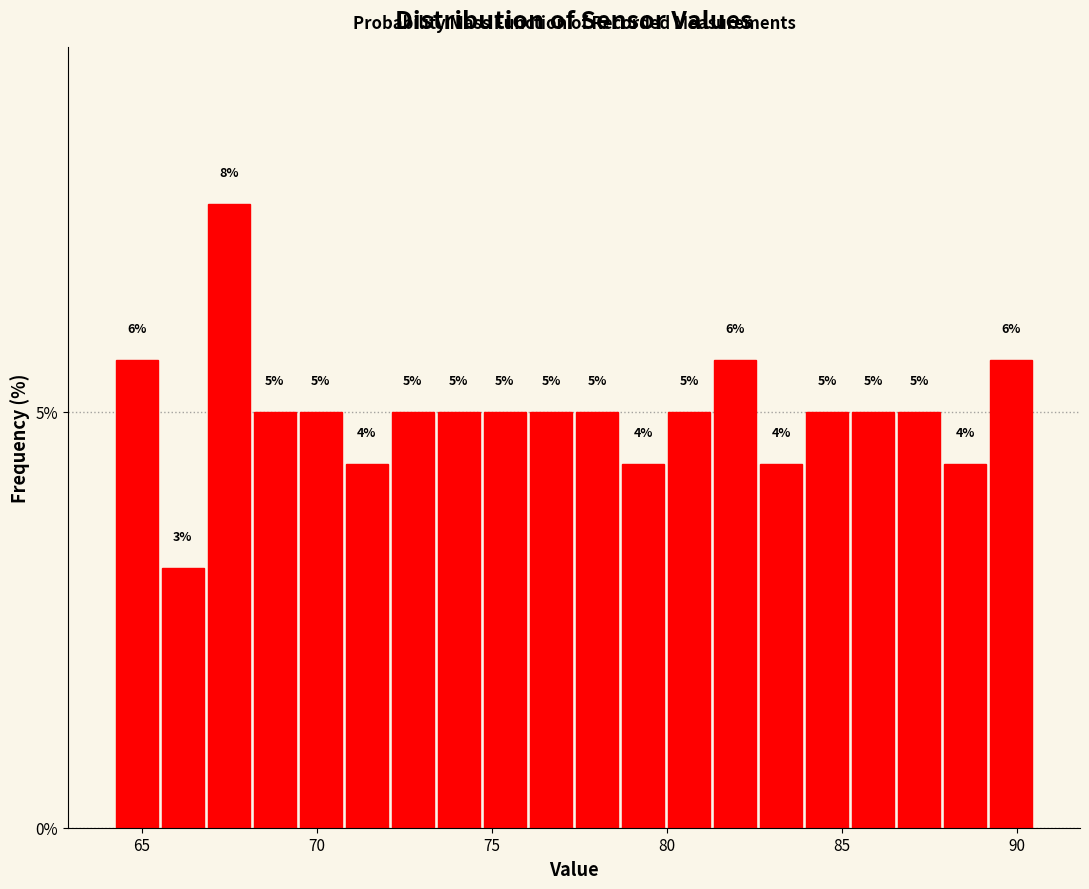

Read against the x-axis, roughly where is the centre of the tallest bar?

67.5